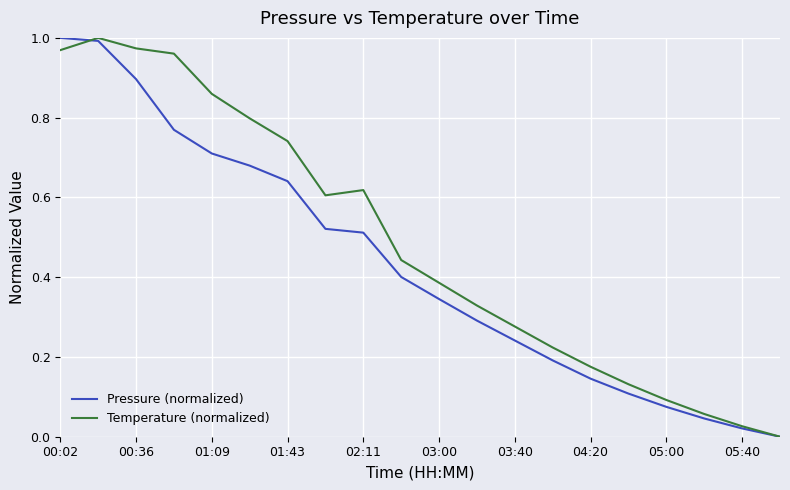

Which series has the largest total across all categories?

Temperature (normalized)